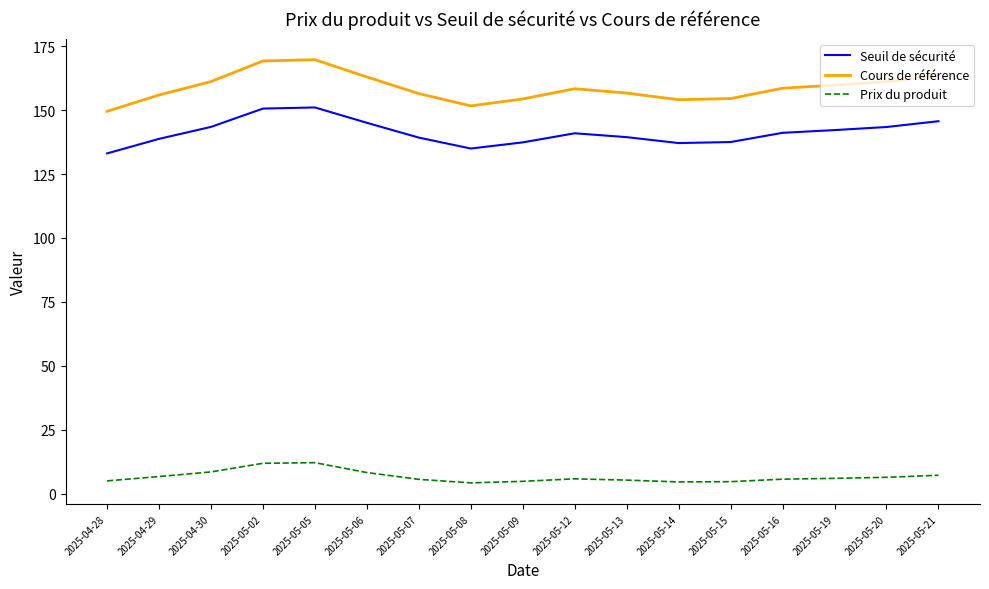

What is the lowest value of the Prix du produit series?

4.2